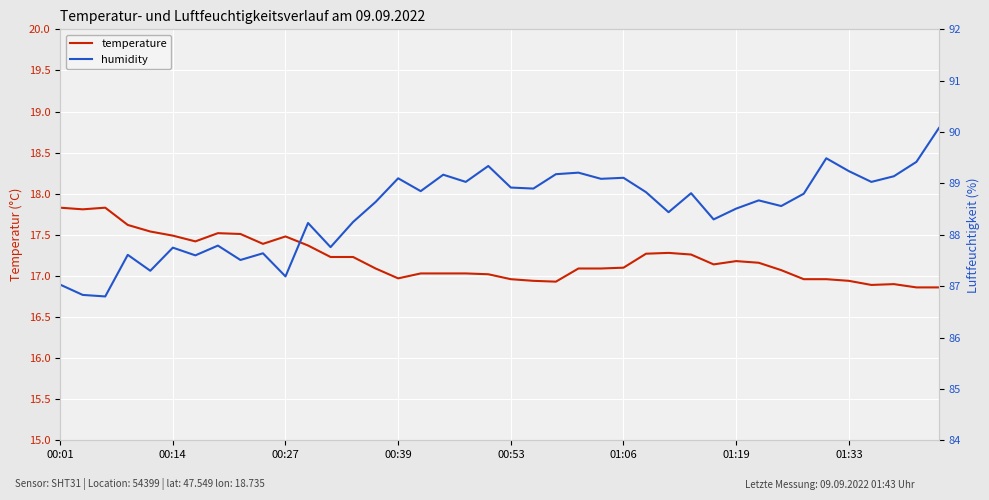

Where is temperature nearest to the value 17?

19